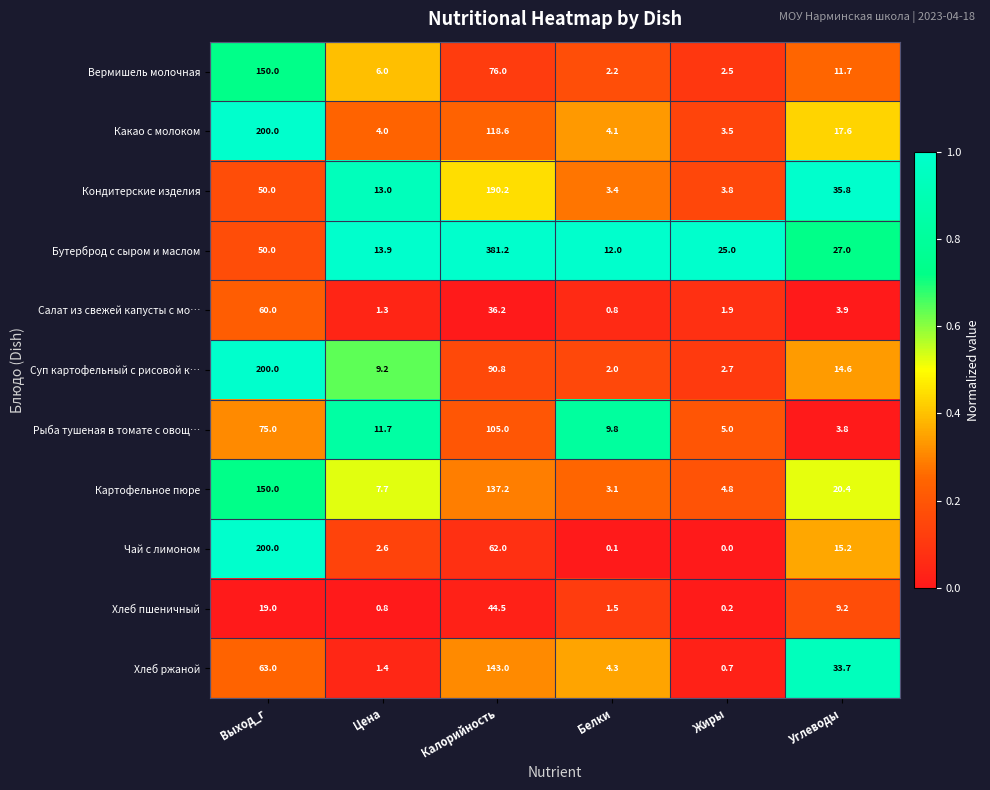

What is the total value across all series at Углеводы?

192.9